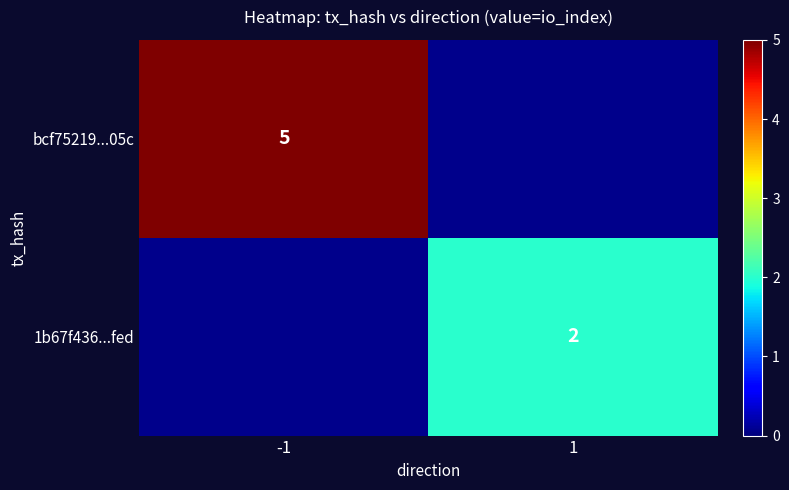

Is the value of bcf75219...05c at -1 greater than the value of 1b67f436...fed at 1?

Yes